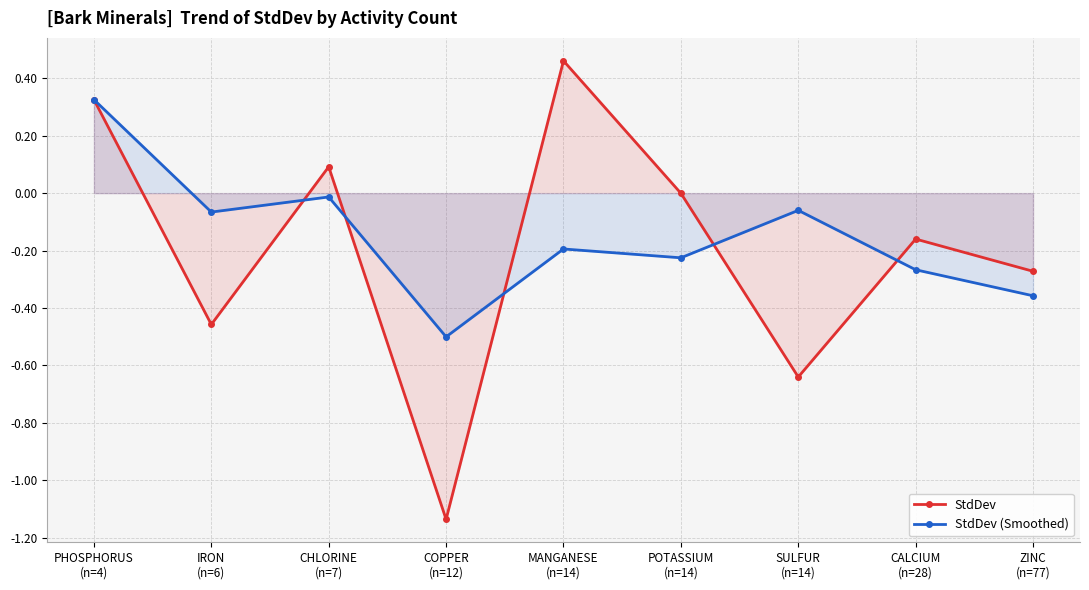

Rank the categories by StdDev value from lowest to highest.

COPPER
(n=12), SULFUR
(n=14), IRON
(n=6), ZINC
(n=77), CALCIUM
(n=28), POTASSIUM
(n=14), CHLORINE
(n=7), PHOSPHORUS
(n=4), MANGANESE
(n=14)